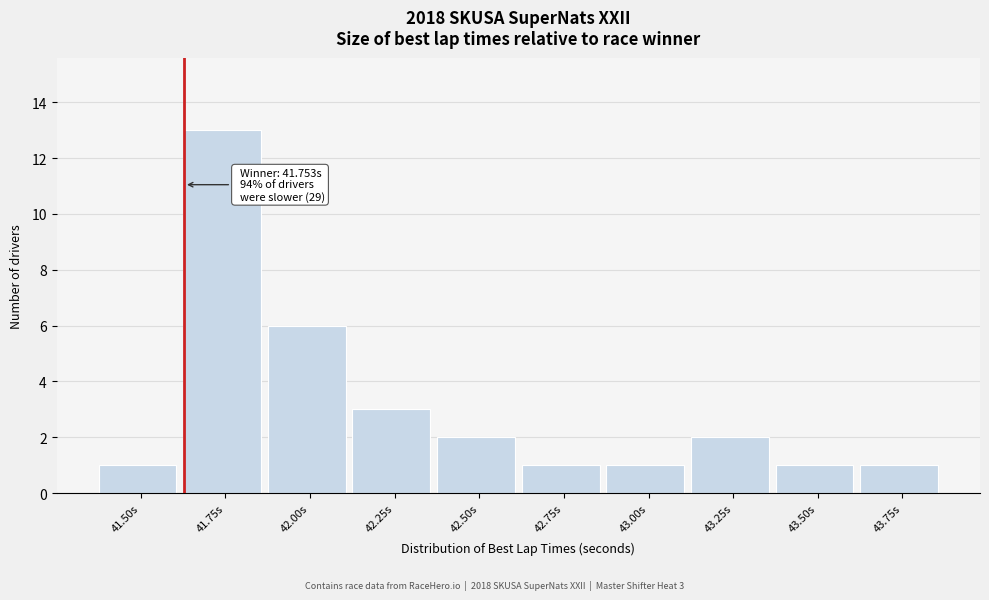

Reading left to right, extract all data points from this chart.

1	13	6	3	2	1	1	2	1	1